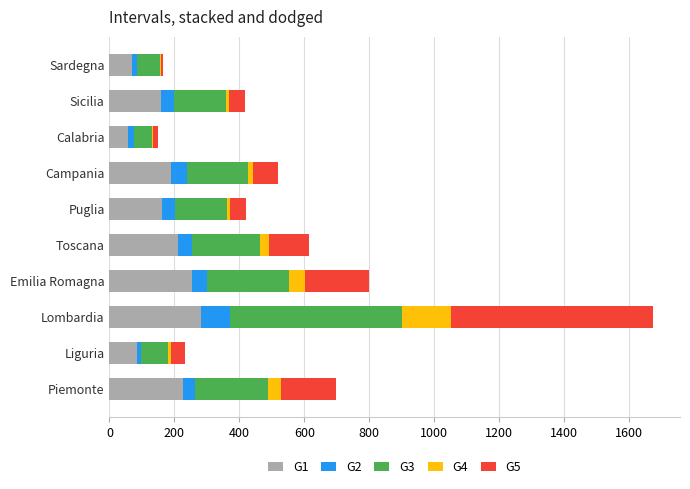

How many series are shown in this chart?

5